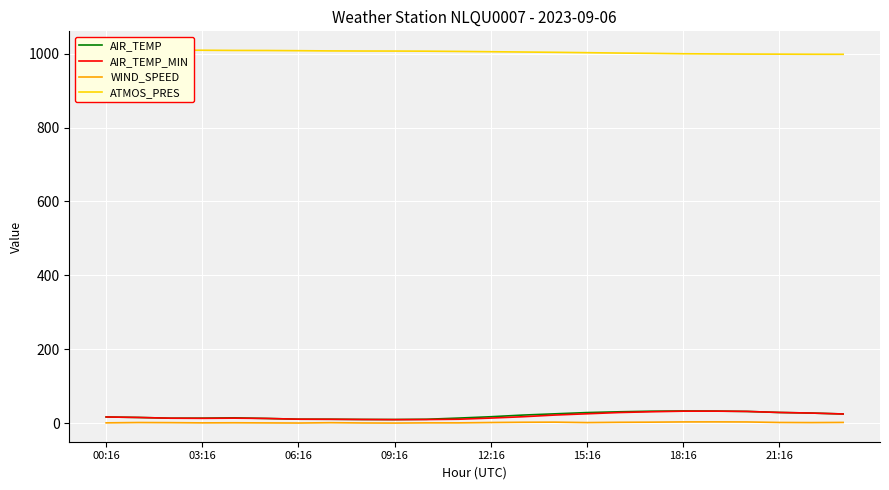

The value of WIND_SPEED at 23 is 0.5. True or false?

False